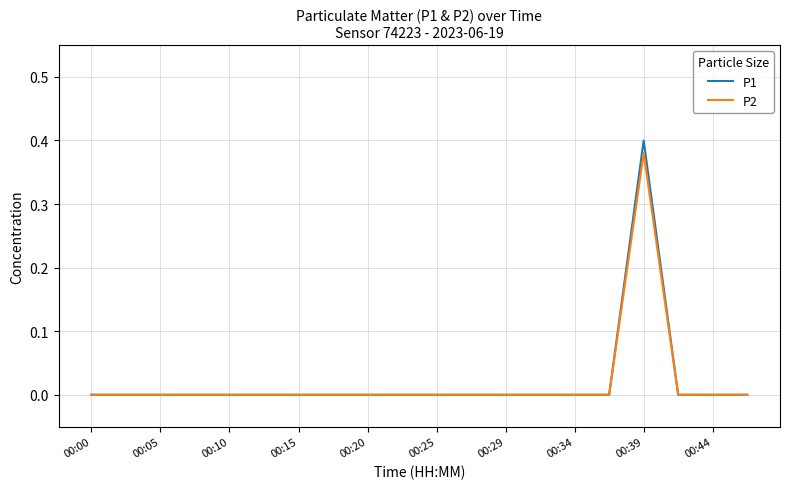

Which series has the largest range (max minus min)?

P1